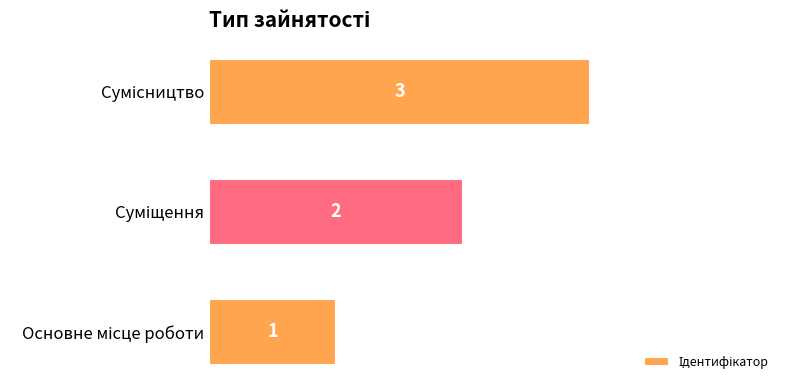

What is the greatest value displayed?

3